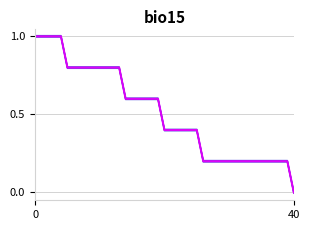

What is the difference between the second highest and second lowest values?

0.8